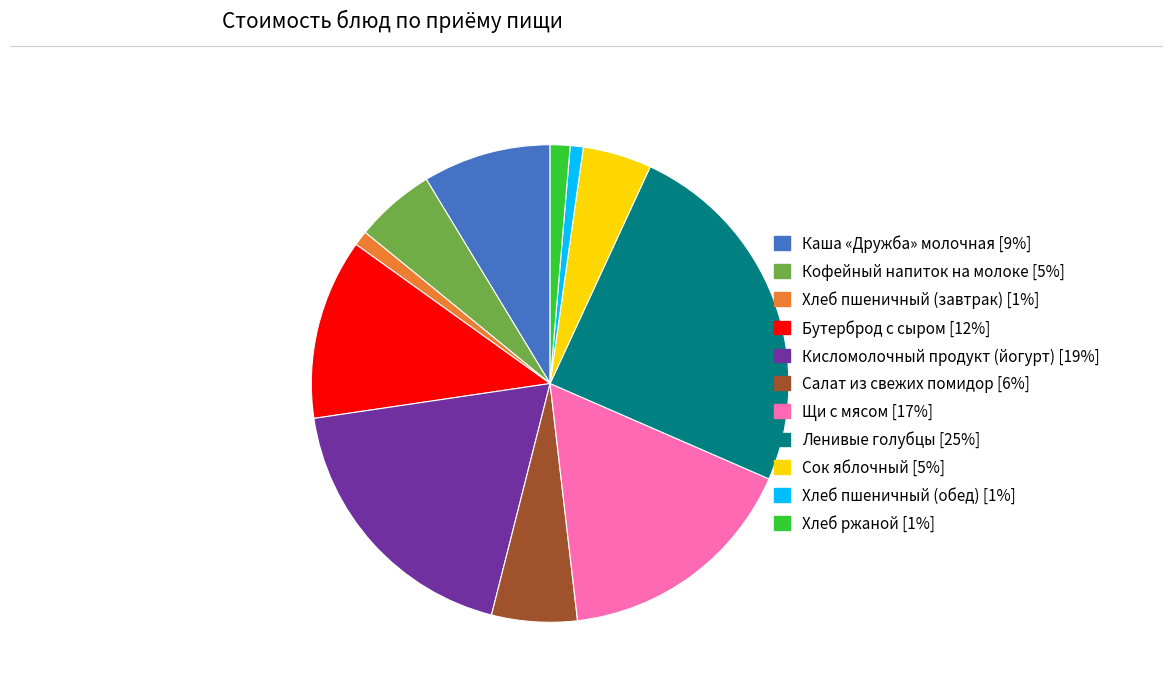

Is Бутерброд с сыром the majority of the pie?

No